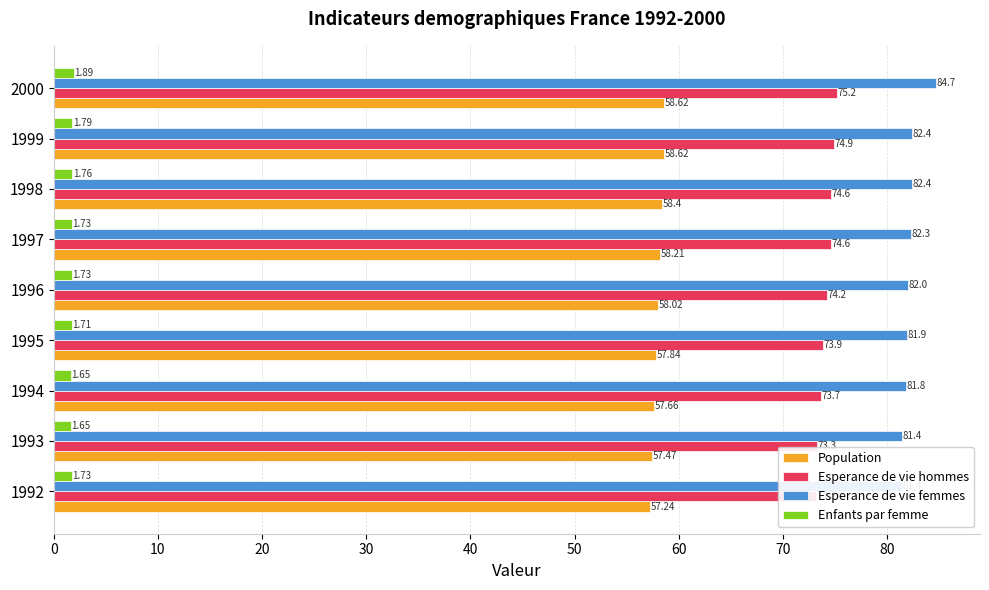

Which series has the widest spread of values?

Esperance de vie femmes